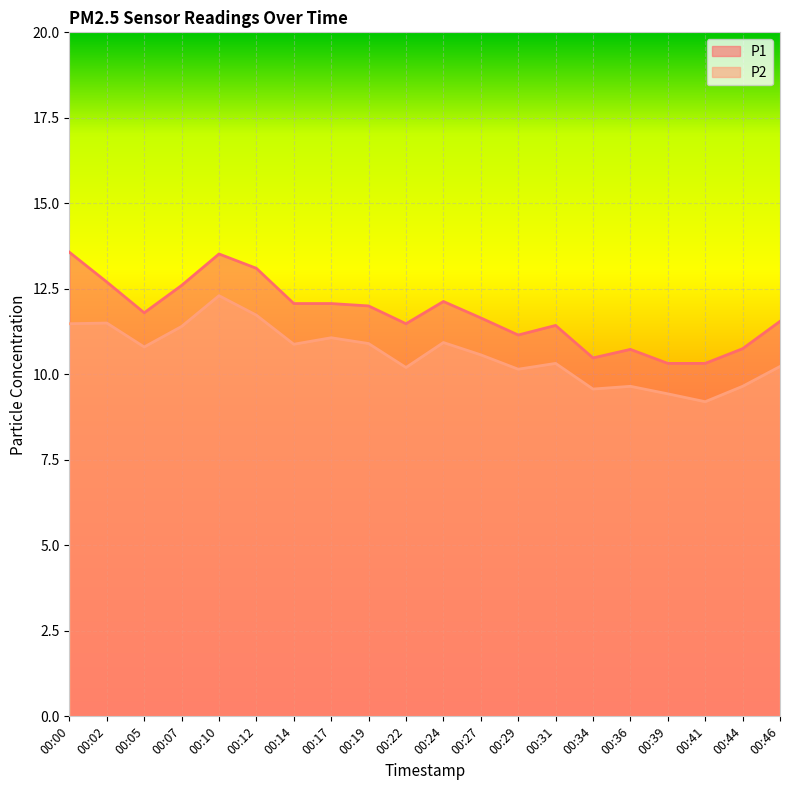

Between 00:36 and 00:34, which is larger?

00:36